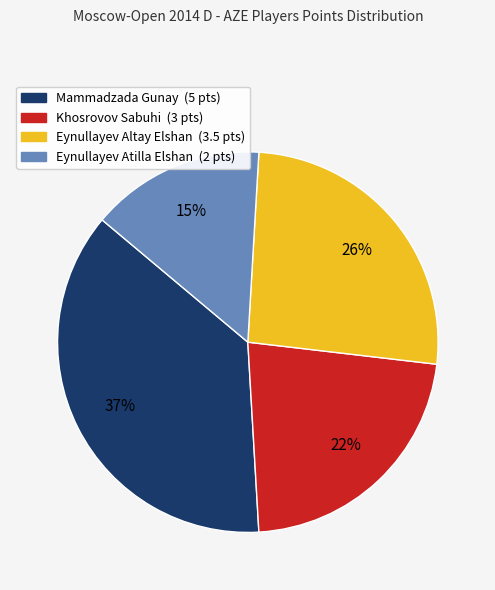

Does Khosrovov Sabuhi represent more than half of the total?

No